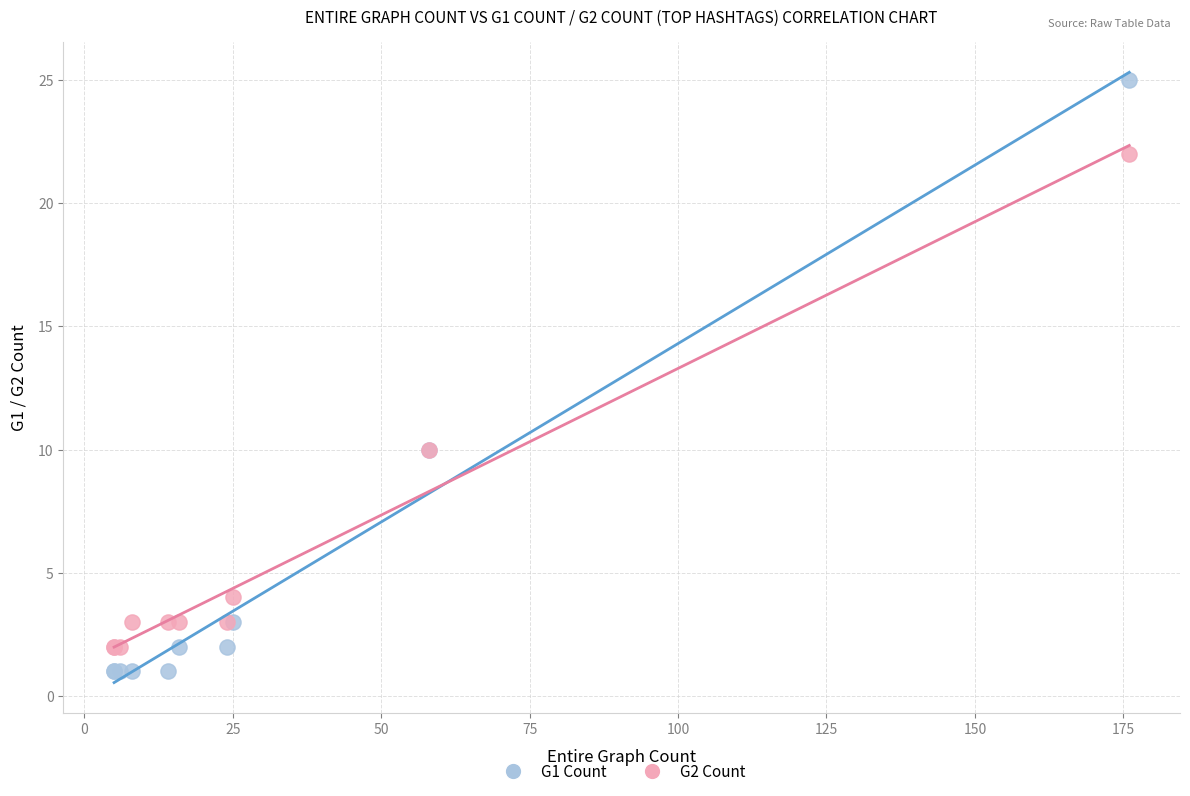

Which series has the widest spread of Y values?

G1 Count